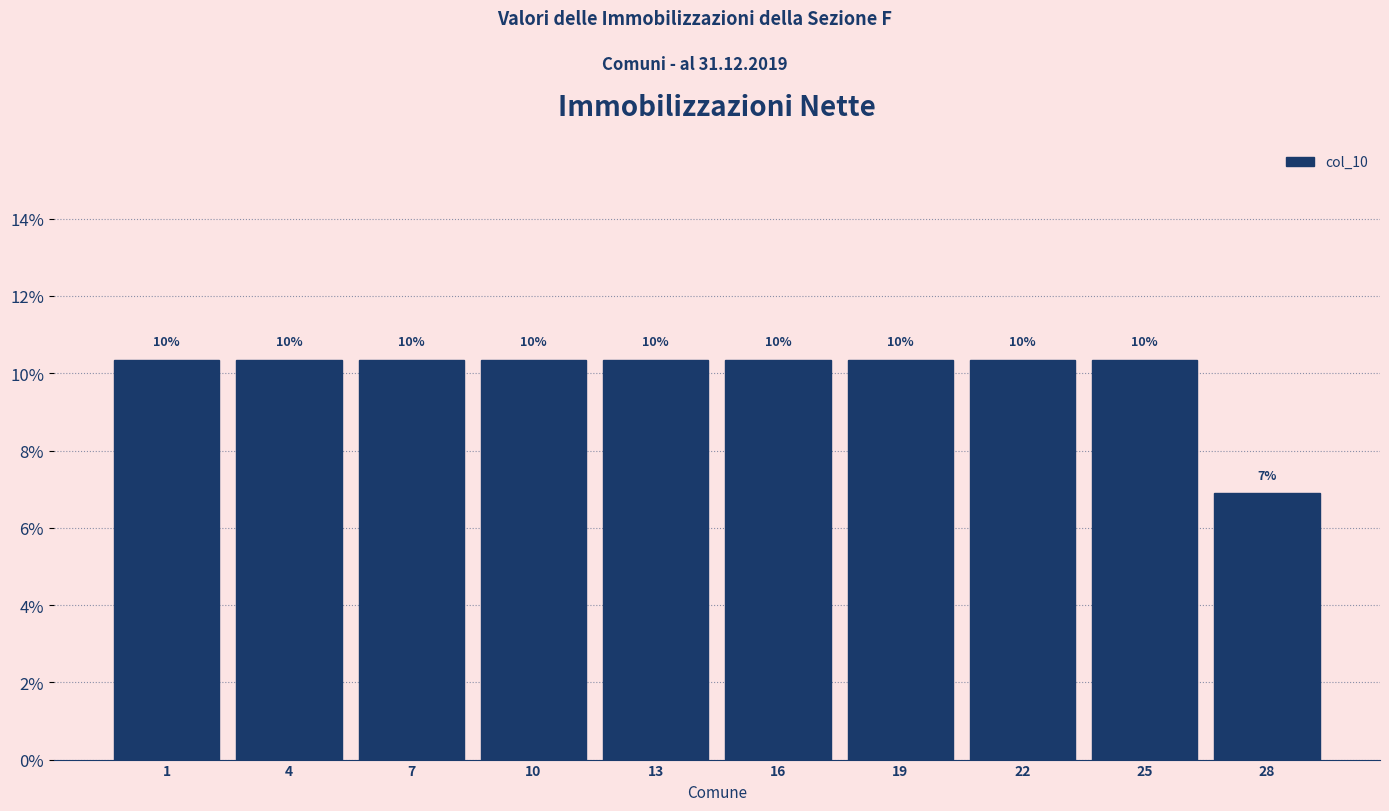

How many bars are there in total?

10